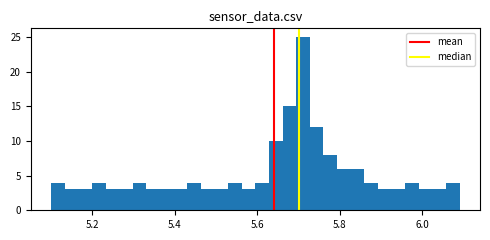

Around what value on the x-axis is the tallest bar? Give the approximate position of its centre, as read against the axis.

5.72